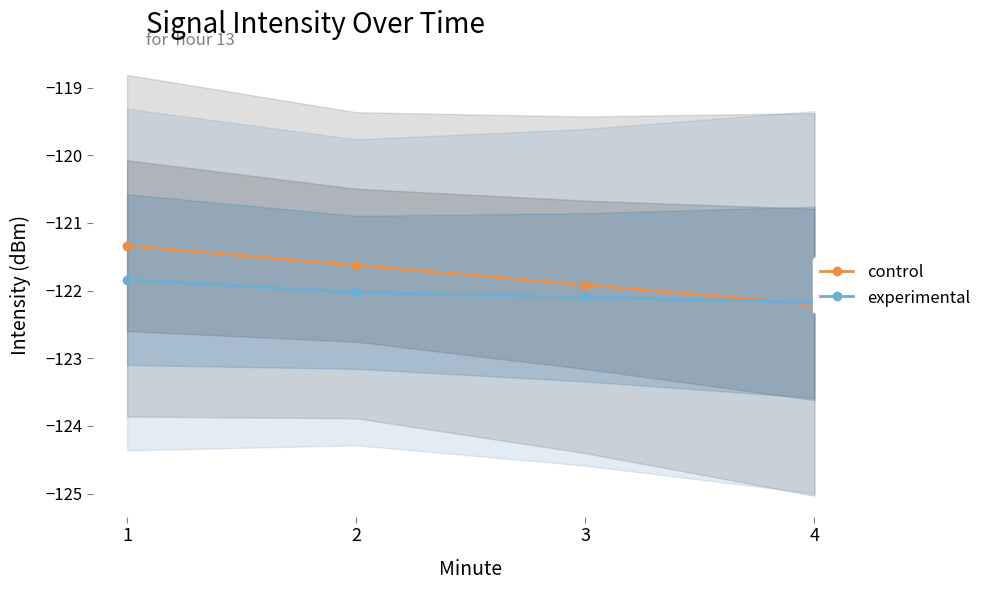

List the labels in order of control value, smallest first.

4, 3, 2, 1